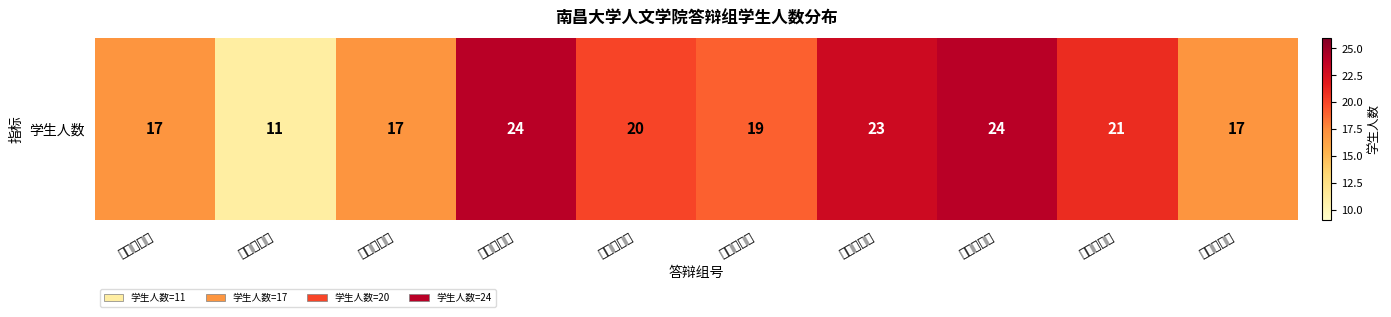

How many data points are less than 20?

5